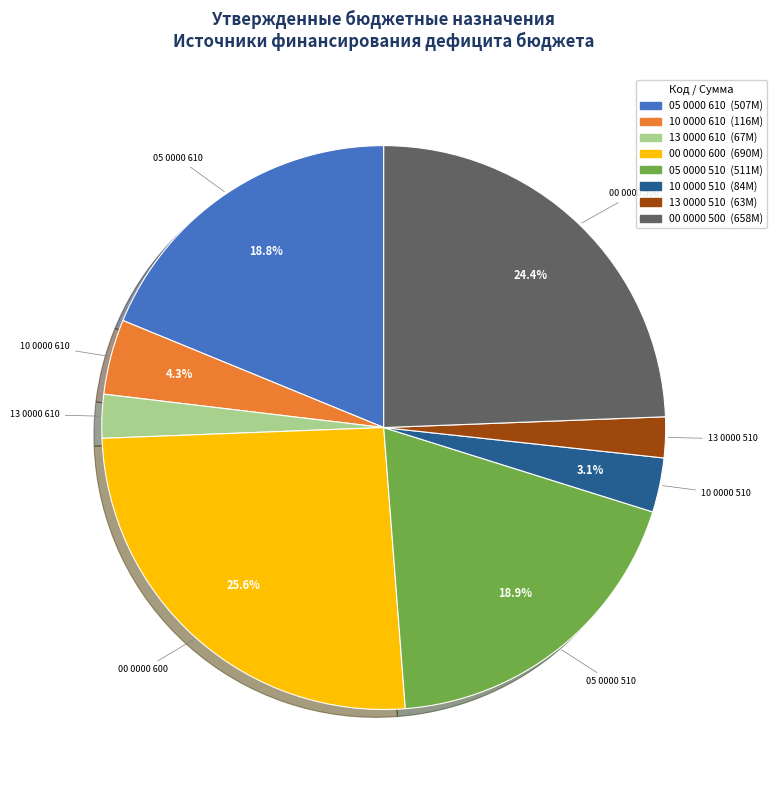

Which slice is the largest?

00 0000 600